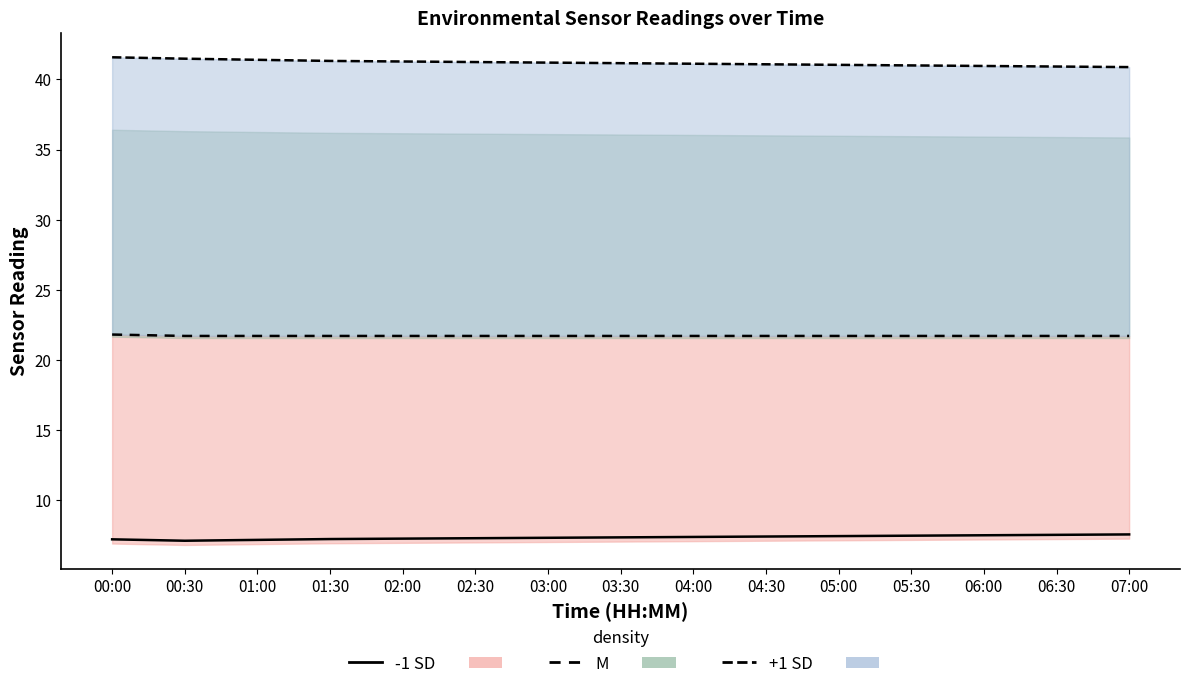

How many interior local valleys does the -1 SD line series have?

1